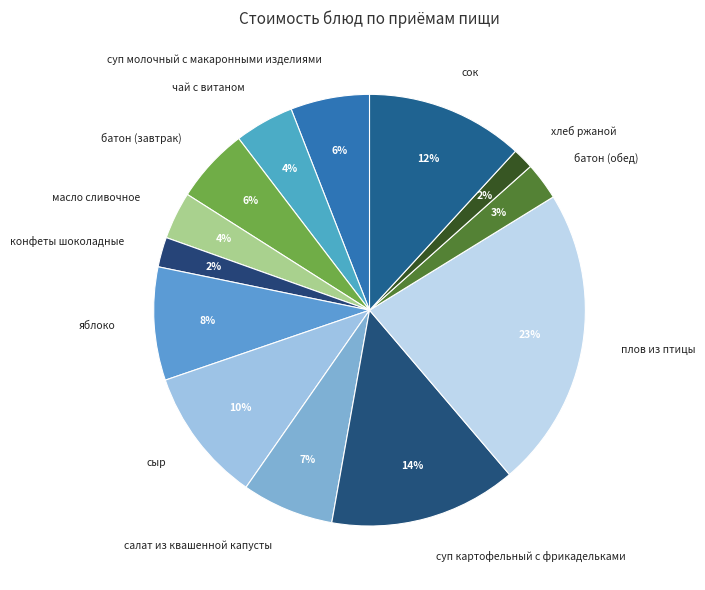

Does хлеб ржаной account for over 50% of the chart?

No